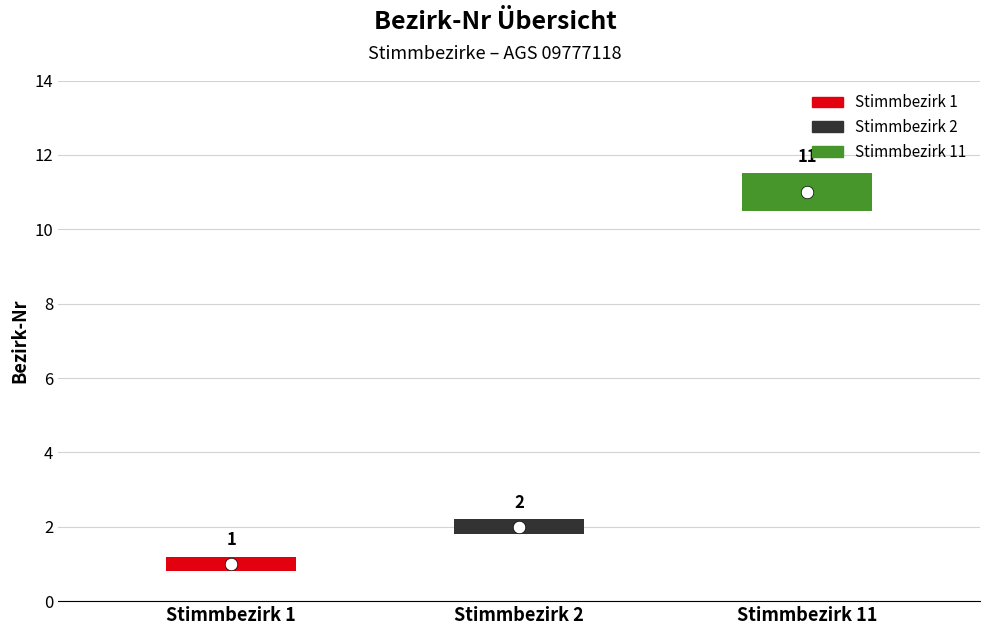

What is the difference between the maximum and minimum values?

10